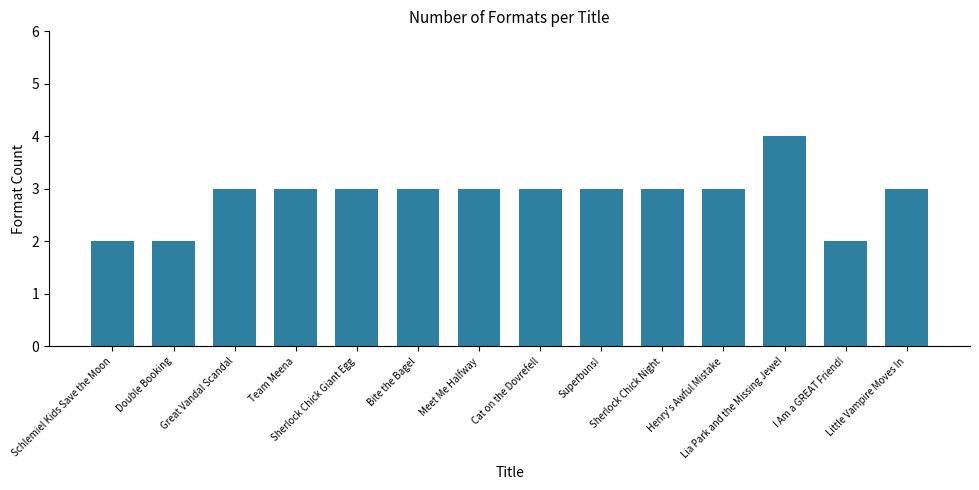

How many bars are there in total?

14